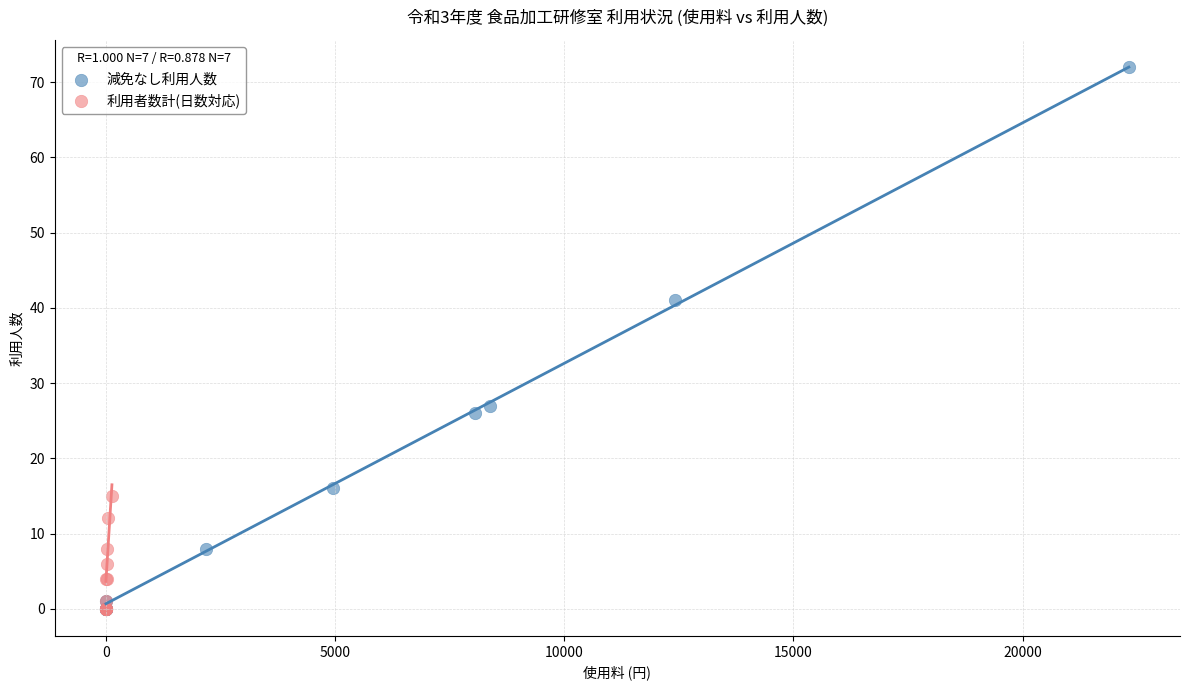

What are all the series names shown in the legend?

減免なし利用人数, 利用者数計(日数対応)